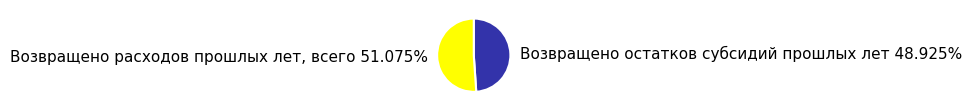

Does any single category account for the majority?

Yes